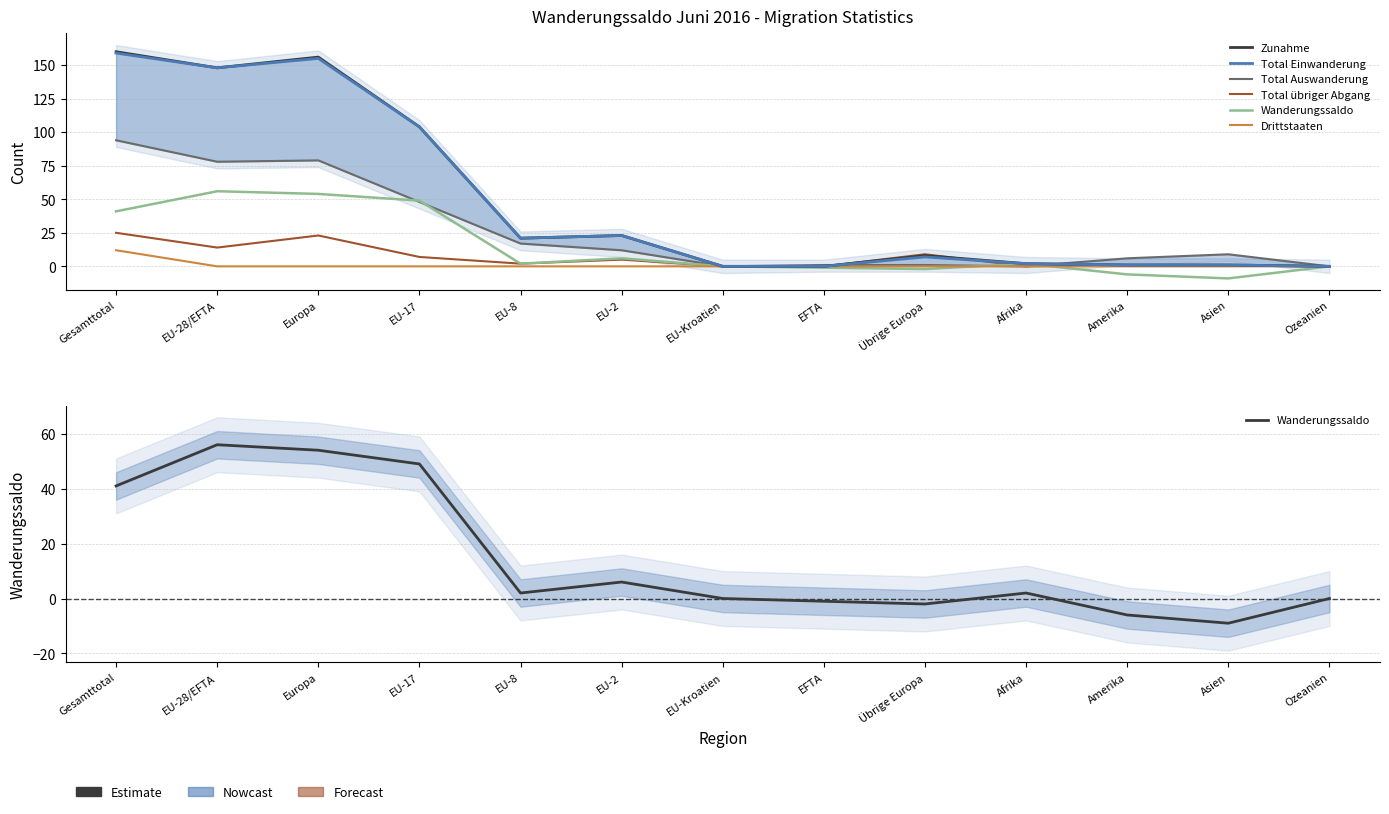

In Zunahme, how many points are lower than both neighbors (excluding endpoints)?

2